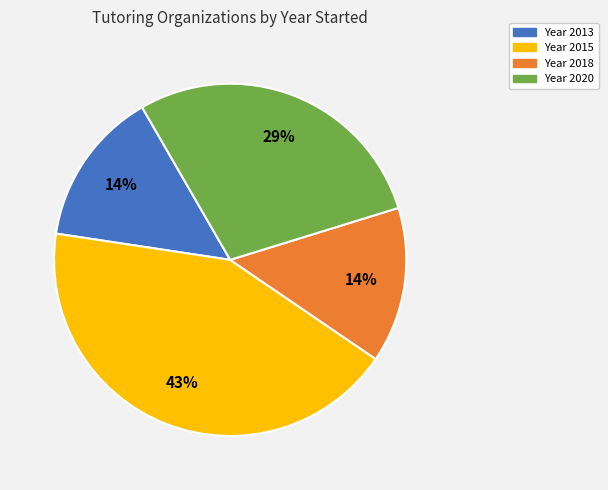

Count the number of slices in the pie.

4